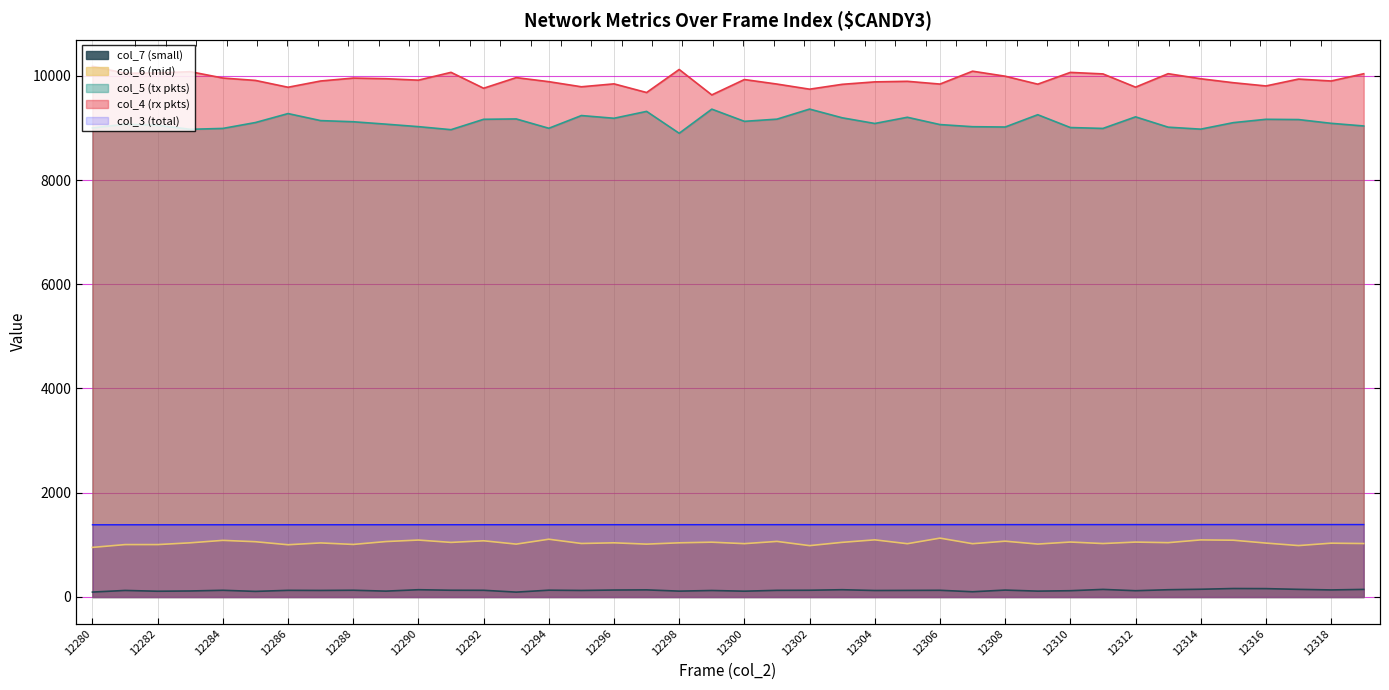

Reading left to right, what are all the values shown in this chart?

col_3: 12280=1385.3	12281=1385.4	12282=1385.5	12283=1385.7	12284=1385.8	12285=1385.9	12286=1386.0	12287=1386.1	12288=1386.2	12289=1386.3	12290=1386.5	12291=1386.6	12292=1386.7	12293=1386.8	12294=1386.9	12295=1387.0	12296=1387.1	12297=1387.2	12298=1387.3	12299=1387.5	12300=1387.6	12301=1387.7	12302=1387.8	12303=1387.9	12304=1388.0	12305=1388.1	12306=1388.2	12307=1388.4	12308=1388.5	12309=1388.6	12310=1388.7	12311=1388.8	12312=1388.9	12313=1389.0	12314=1389.2	12315=1389.3	12316=1389.4	12317=1389.5	12318=1389.6	12319=1389.7
col_4: 12280=10182.0	12281=10048.0	12282=10054.0	12283=10079.0	12284=9957.0	12285=9911.0	12286=9780.0	12287=9900.0	12288=9956.0	12289=9944.0	12290=9916.0	12291=10066.0	12292=9761.0	12293=9965.0	12294=9887.0	12295=9789.0	12296=9845.0	12297=9679.0	12298=10121.0	12299=9633.0	12300=9928.0	12301=9841.0	12302=9743.0	12303=9836.0	12304=9883.0	12305=9894.0	12306=9841.0	12307=10088.0	12308=9992.0	12309=9839.0	12310=10065.0	12311=10036.0	12312=9782.0	12313=10040.0	12314=9943.0	12315=9867.0	12316=9805.0	12317=9937.0	12318=9900.0	12319=10039.0
col_5: 12280=9000.0	12281=9070.0	12282=9050.0	12283=8973.0	12284=8990.0	12285=9103.0	12286=9275.0	12287=9140.0	12288=9118.0	12289=9072.0	12290=9024.0	12291=8966.0	12292=9165.0	12293=9172.0	12294=8993.0	12295=9237.0	12296=9185.0	12297=9317.0	12298=8897.0	12299=9360.0	12300=9126.0	12301=9168.0	12302=9361.0	12303=9194.0	12304=9085.0	12305=9204.0	12306=9064.0	12307=9023.0	12308=9017.0	12309=9253.0	12310=9007.0	12311=8990.0	12312=9212.0	12313=9014.0	12314=8976.0	12315=9101.0	12316=9165.0	12317=9160.0	12318=9088.0	12319=9037.0
col_6: 12280=951.0	12281=1005.0	12282=1005.0	12283=1039.0	12284=1086.0	12285=1060.0	12286=1002.0	12287=1037.0	12288=1008.0	12289=1063.0	12290=1092.0	12291=1047.0	12292=1078.0	12293=1014.0	12294=1108.0	12295=1026.0	12296=1039.0	12297=1014.0	12298=1039.0	12299=1051.0	12300=1023.0	12301=1066.0	12302=985.0	12303=1048.0	12304=1096.0	12305=1022.0	12306=1129.0	12307=1022.0	12308=1070.0	12309=1015.0	12310=1054.0	12311=1025.0	12312=1053.0	12313=1042.0	12314=1095.0	12315=1089.0	12316=1034.0	12317=986.0	12318=1032.0	12319=1025.0
col_7: 12280=94.0	12281=125.0	12282=110.0	12283=115.0	12284=128.0	12285=107.0	12286=127.0	12287=125.0	12288=129.0	12289=112.0	12290=139.0	12291=129.0	12292=128.0	12293=93.0	12294=130.0	12295=125.0	12296=133.0	12297=136.0	12298=112.0	12299=124.0	12300=111.0	12301=127.0	12302=129.0	12303=139.0	12304=124.0	12305=126.0	12306=128.0	12307=100.0	12308=132.0	12309=112.0	12310=120.0	12311=145.0	12312=120.0	12313=139.0	12314=148.0	12315=162.0	12316=160.0	12317=146.0	12318=135.0	12319=145.0